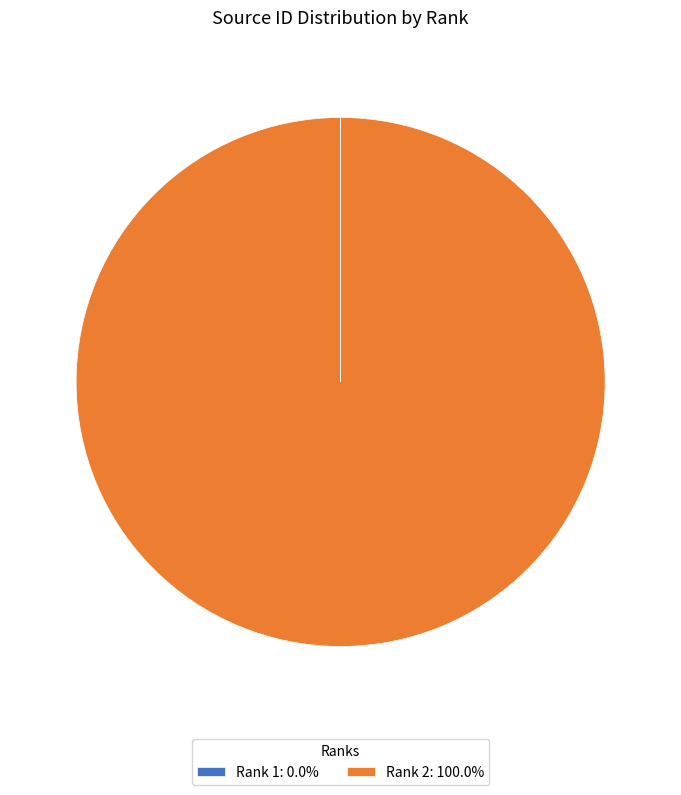

Does Rank 2: 100.0% account for over 50% of the chart?

Yes